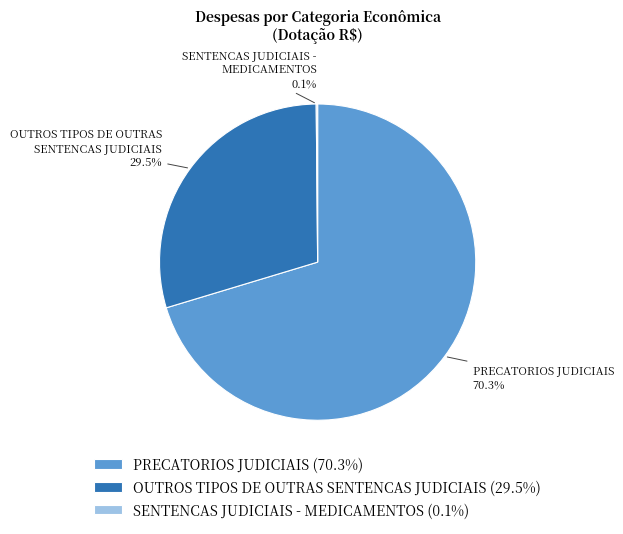

Is the sum of PRECATORIOS JUDICIAIS and OUTROS TIPOS DE OUTRAS SENTENCAS JUDICIAIS greater than half?

Yes